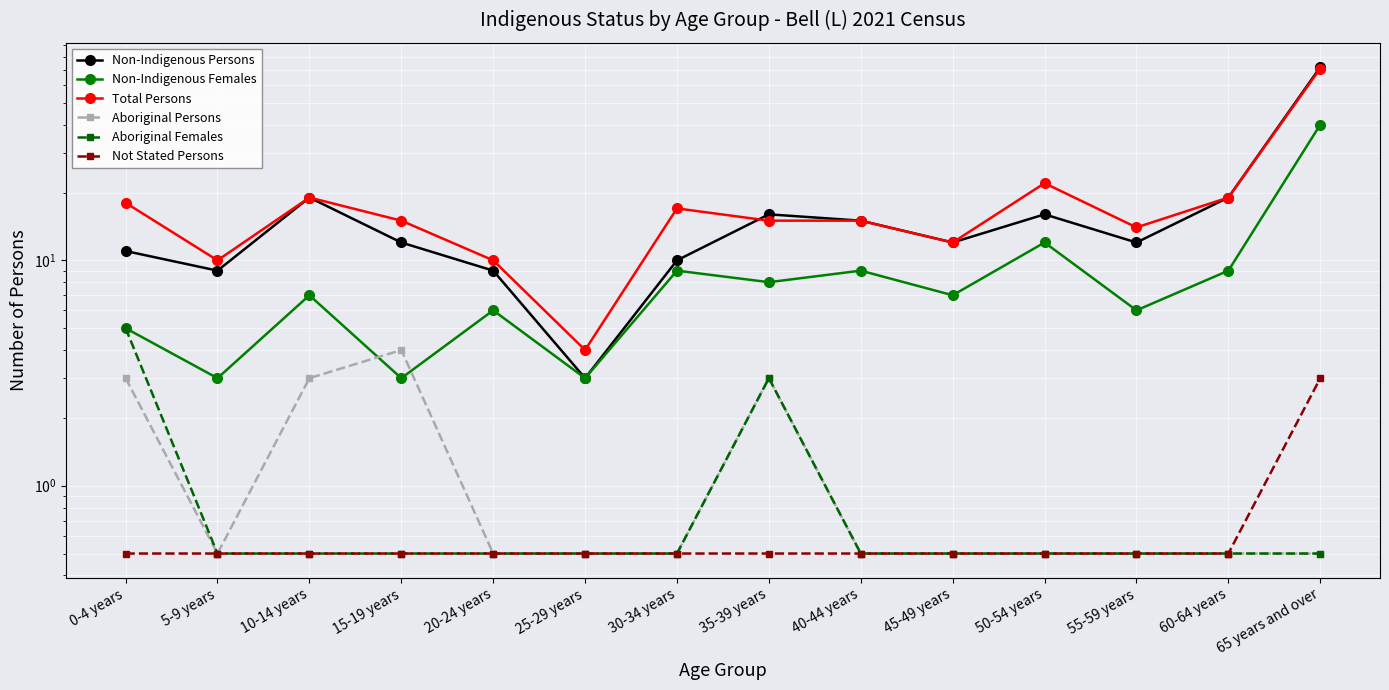

What is the total value across all series at 50-54 years?

51.5